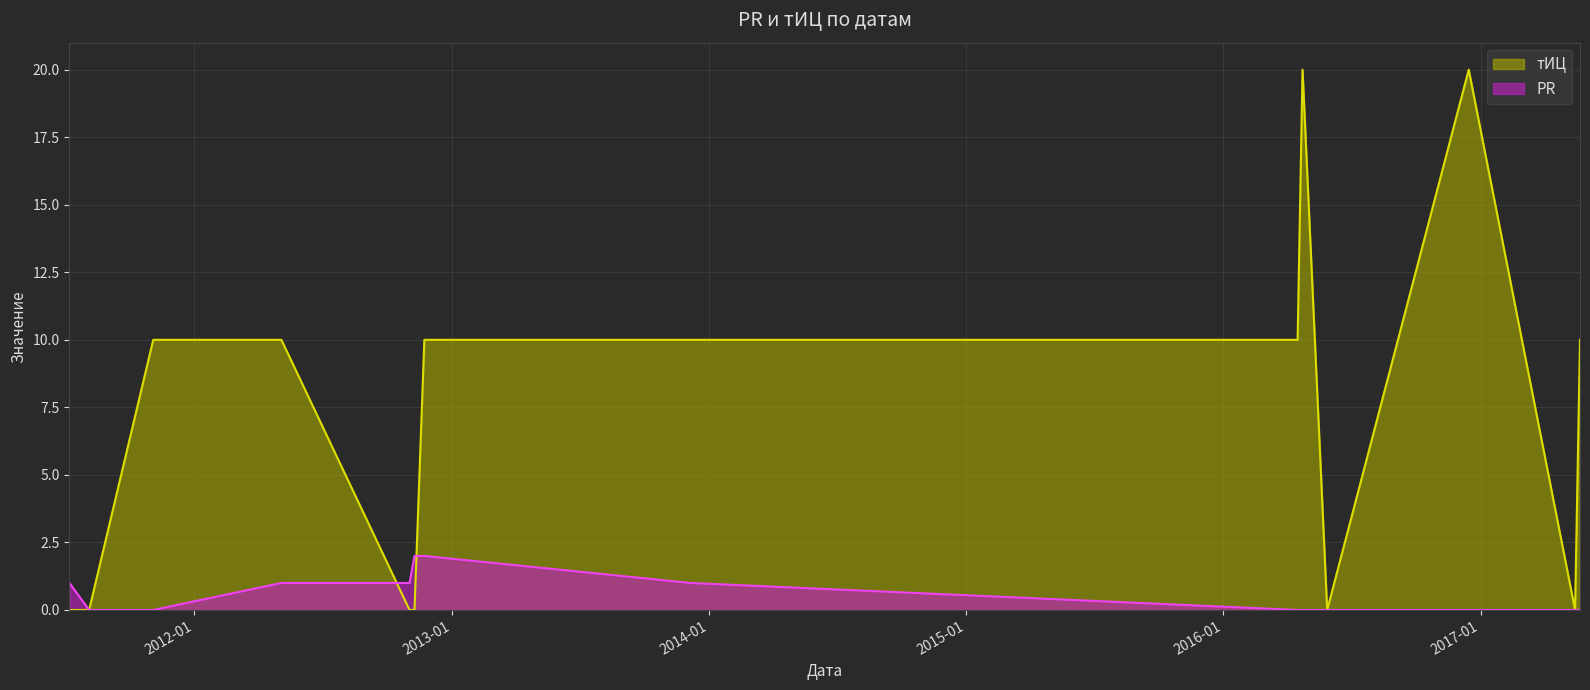

What is the label of the 1st point from the left?

2011-07-08